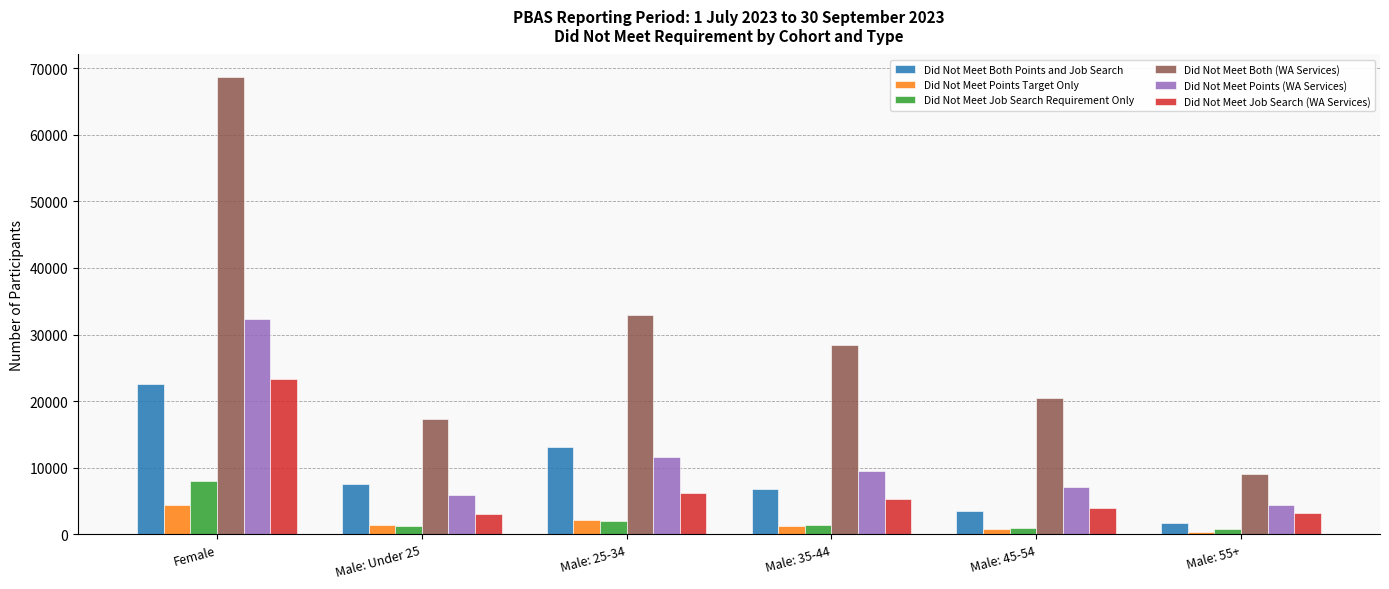

At which category is the sum across all series the highest?

Female